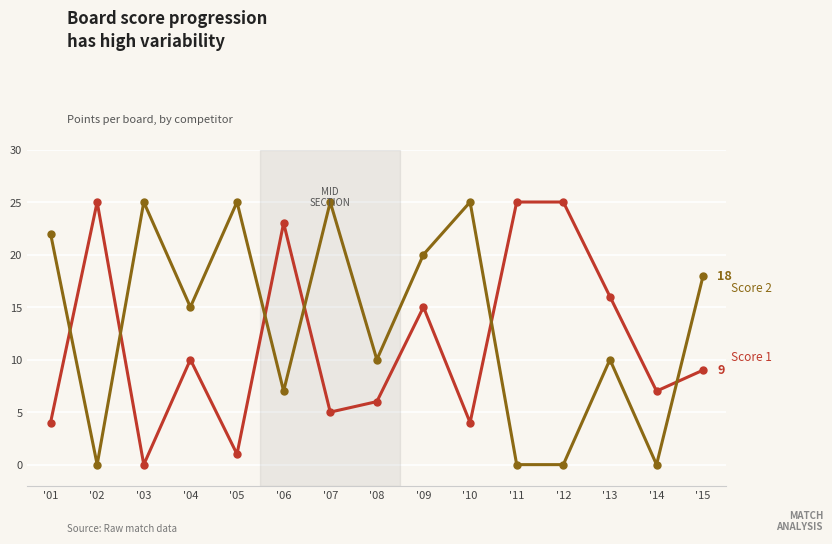

What is the difference between the highest and lowest values at '14?

7